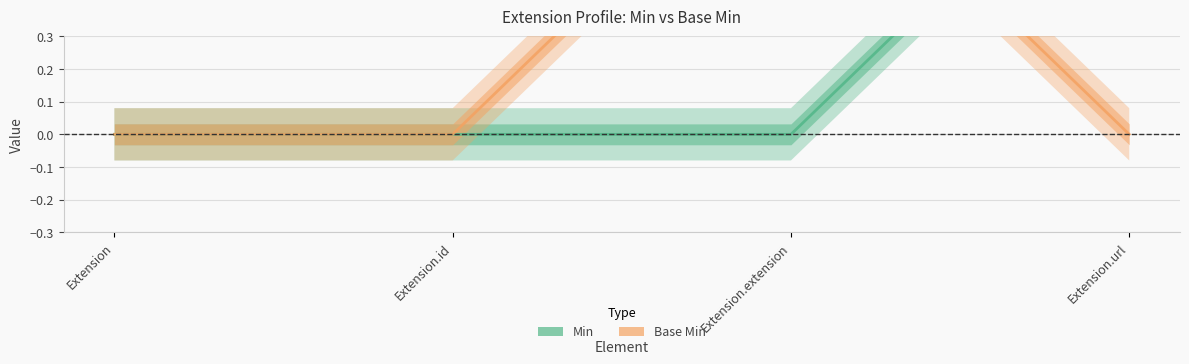

How many intersections are there between Base Min and Min?

1